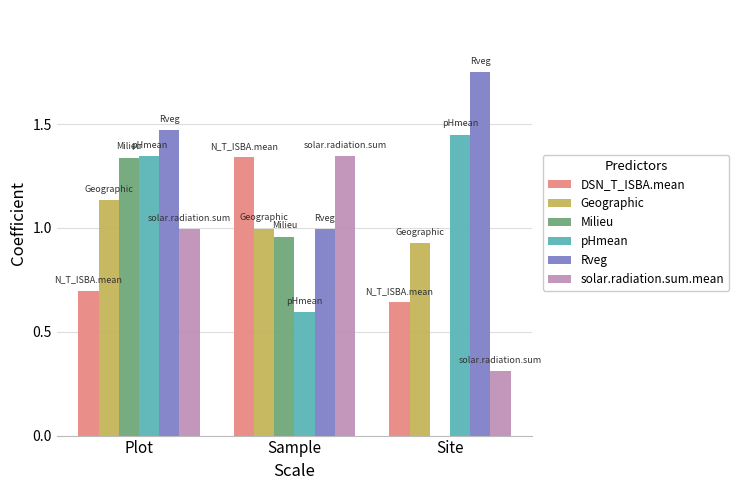

The value of Milieu at Site is 0.0. True or false?

True